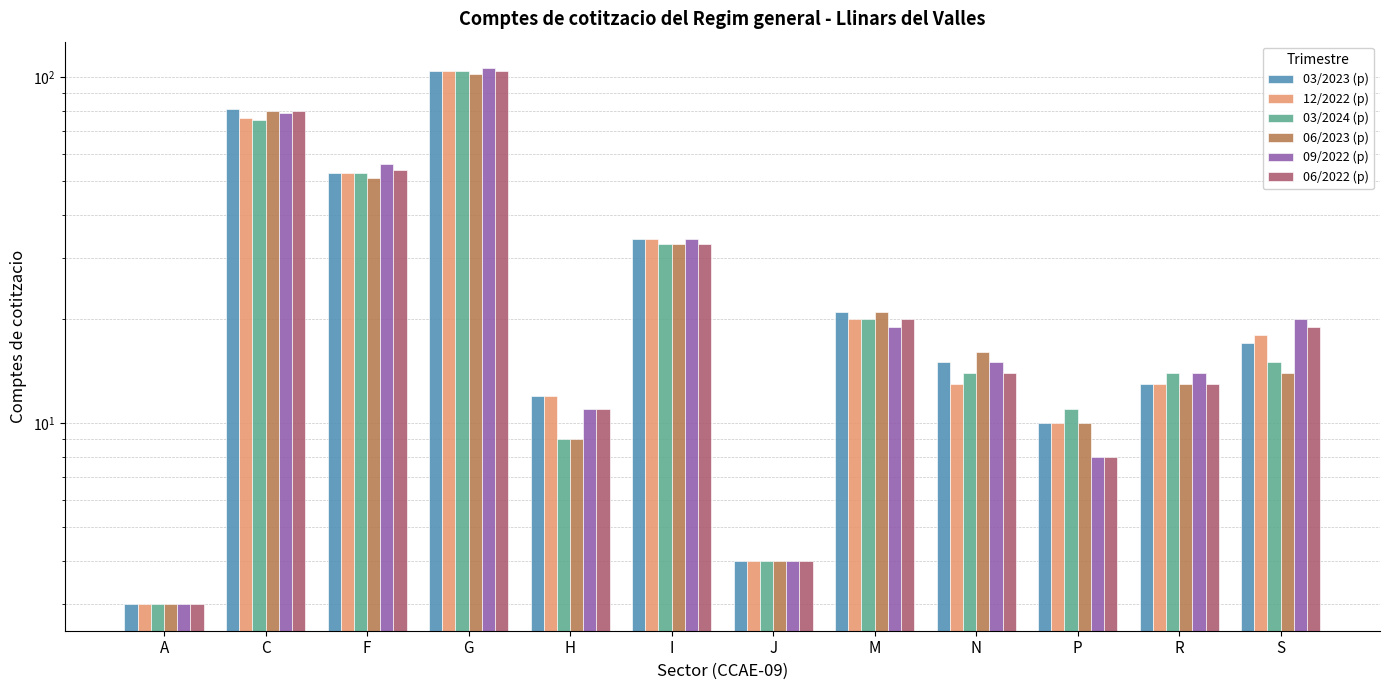

At N, list the series in order from smallest to largest.

12/2022 (p), 03/2024 (p), 06/2022 (p), 03/2023 (p), 09/2022 (p), 06/2023 (p)